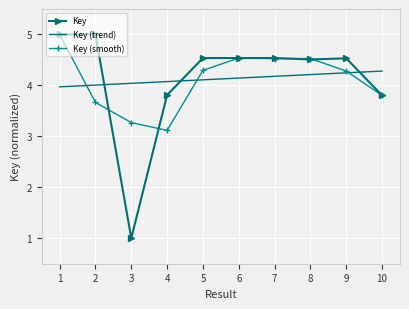

What is the minimum value for Key?

1.0